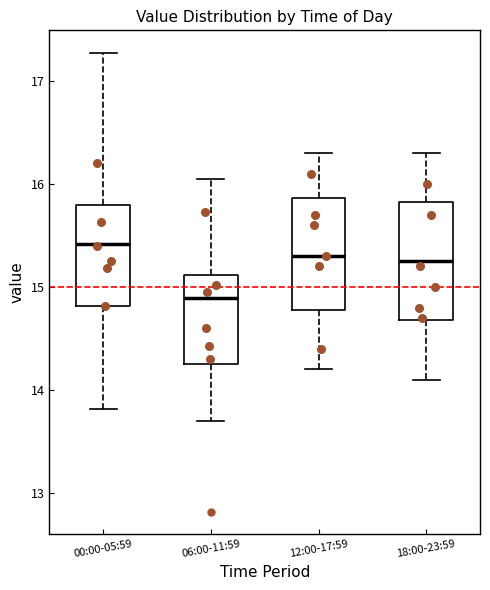

Reading left to right, transcribe this box plot: for each box, give where its median line is, the range the box spans, and where its two whiskers end, as read against the y-axis. The values are not printed on the chart, so give them approximately, as read against the axis.

00:00-05:59: median 15.4, box 14.8 to 15.8, whiskers 13.8 to 17.3
06:00-11:59: median 14.9, box 14.3 to 15.1, whiskers 13.7 to 16.1
12:00-17:59: median 15.3, box 14.8 to 15.9, whiskers 14.2 to 16.3
18:00-23:59: median 15.3, box 14.7 to 15.8, whiskers 14.1 to 16.3